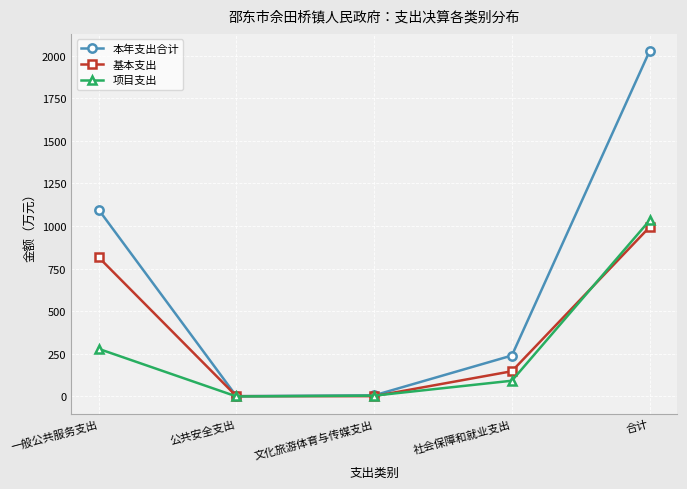

What is the label of the 4th point from the right?

公共安全支出